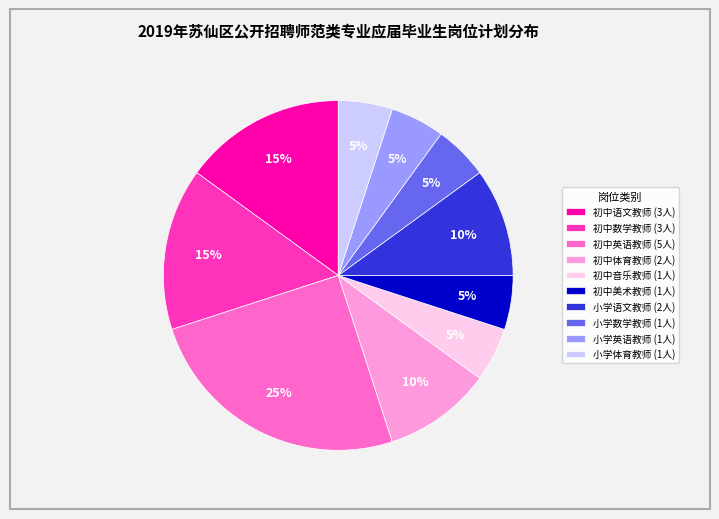

Between 初中英语教师 and 初中美术教师, which is larger?

初中英语教师